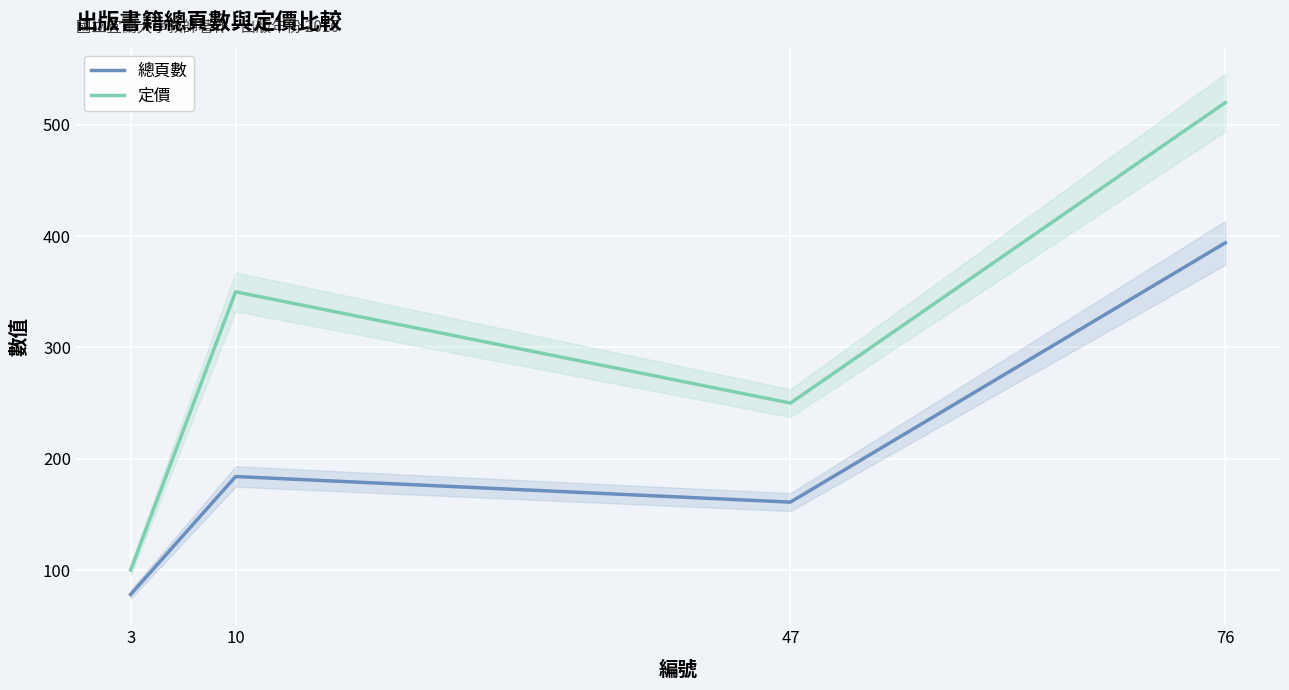

What is the sum of all 定價 values?

1220